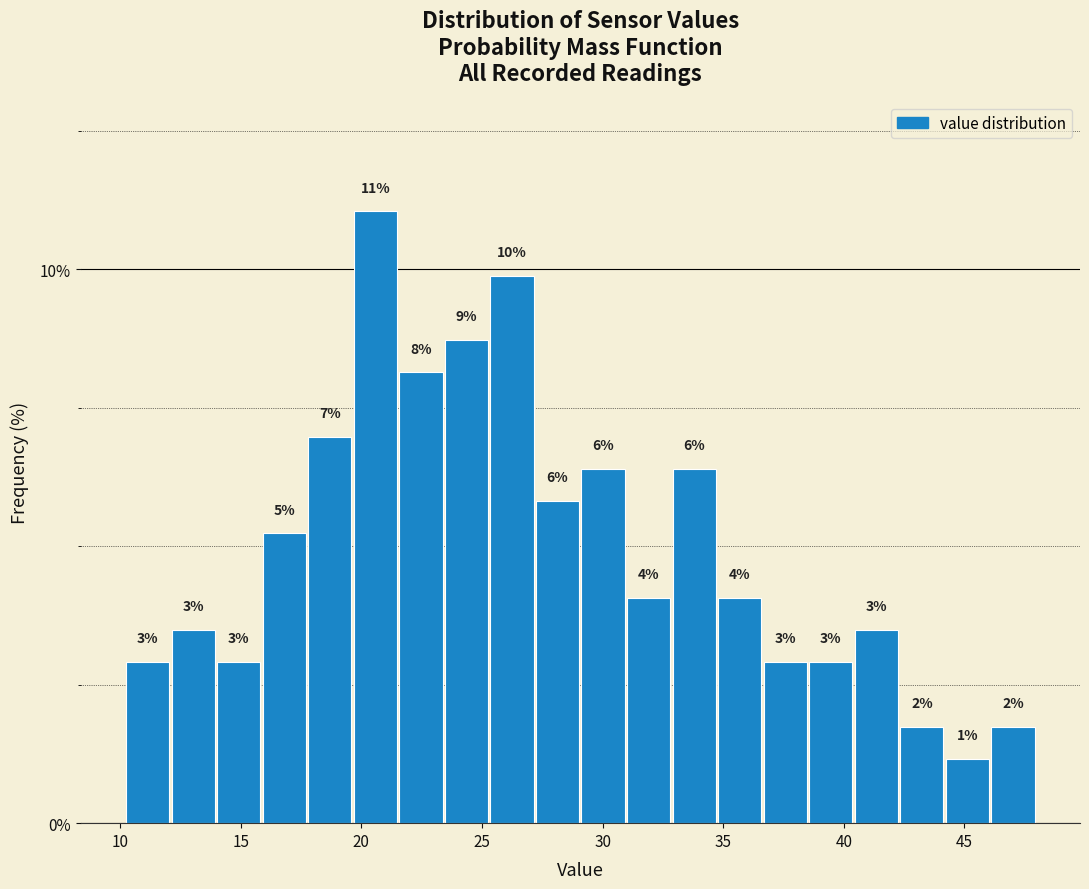

Read against the x-axis, roughly where is the centre of the tallest bar?

20.5